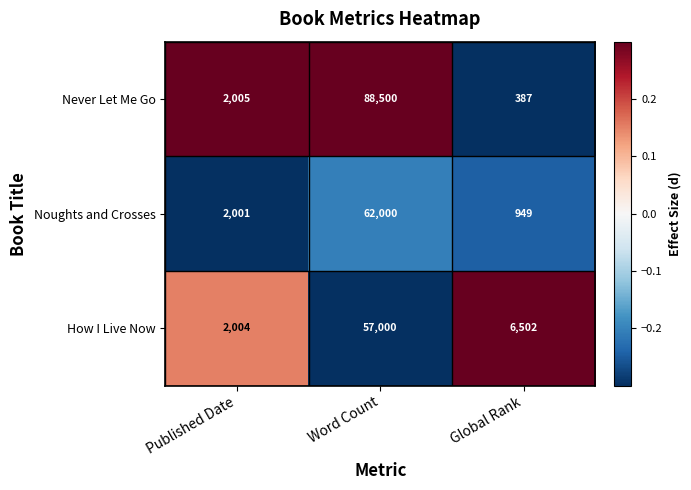

Count the number of categories in the chart.

3